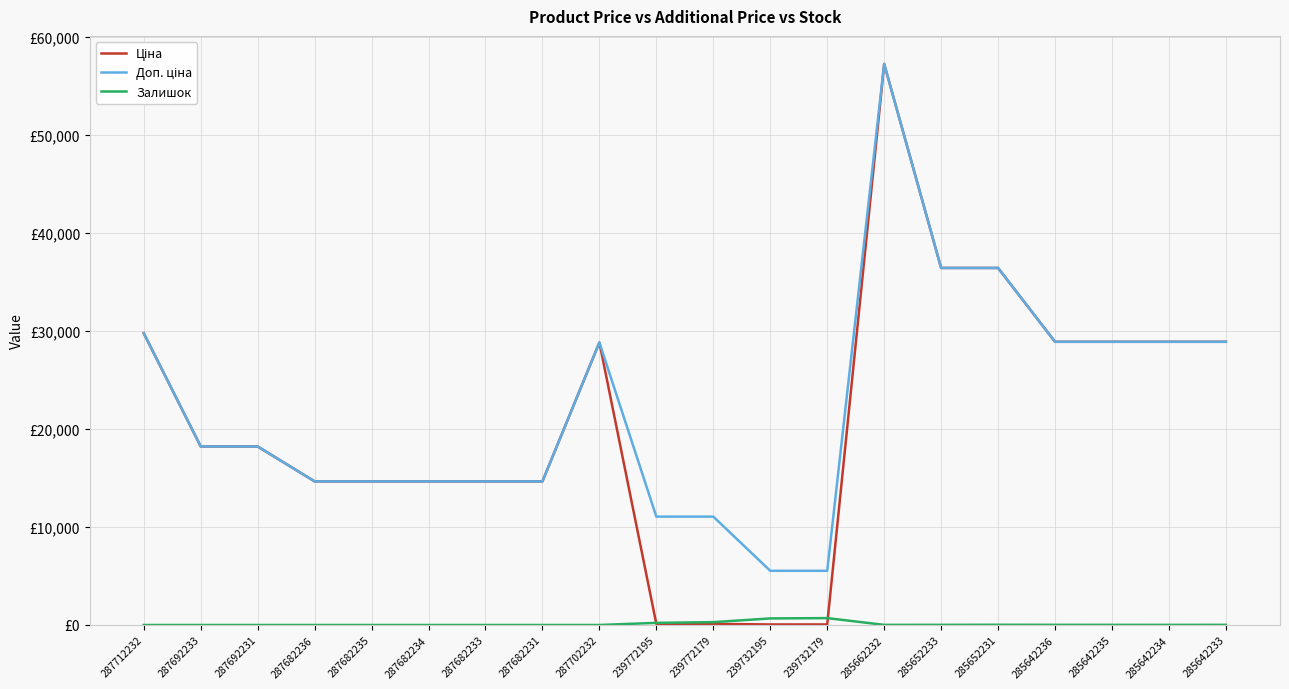

Does the chart have visible grid lines?

Yes